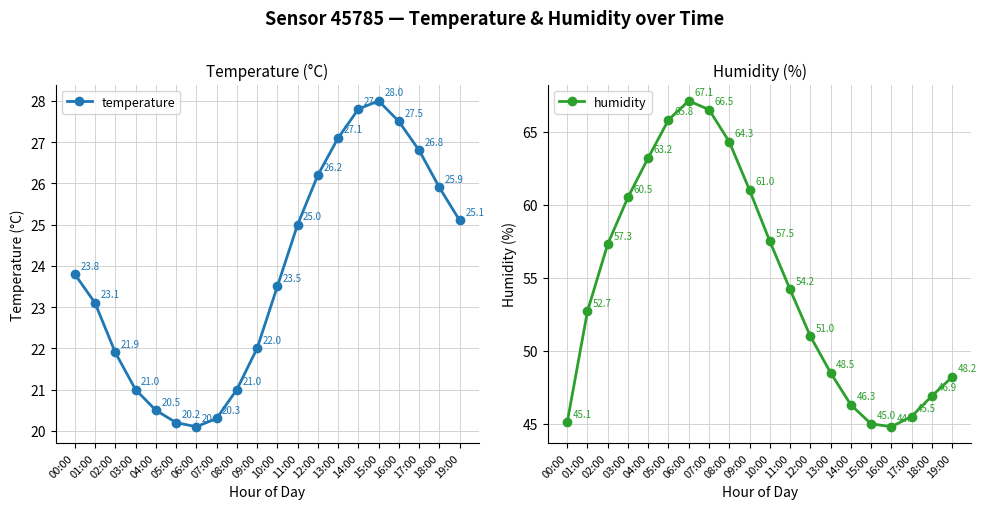

Which series has the largest total across all categories?

humidity